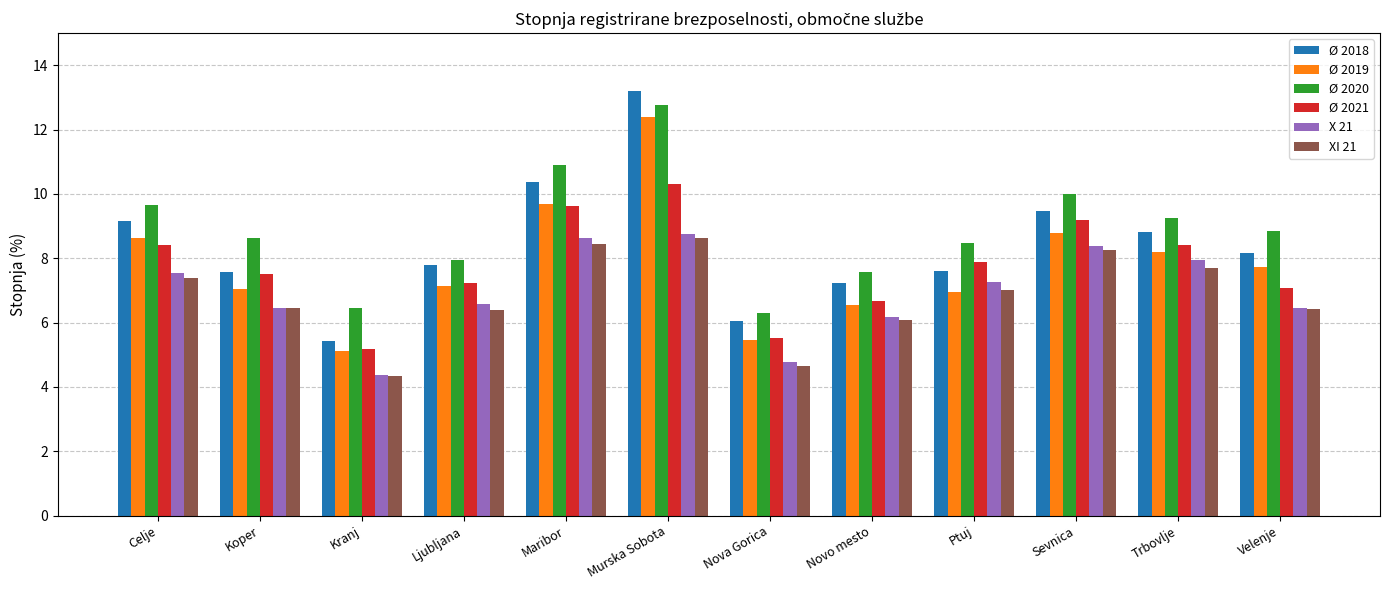

Between Maribor and Murska Sobota, which series saw the biggest shift?

Ø 2018